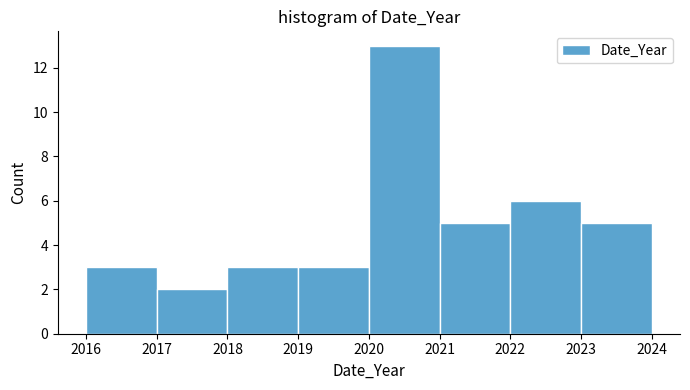

Which range on the x-axis has the tallest bar?

2020 to 2021